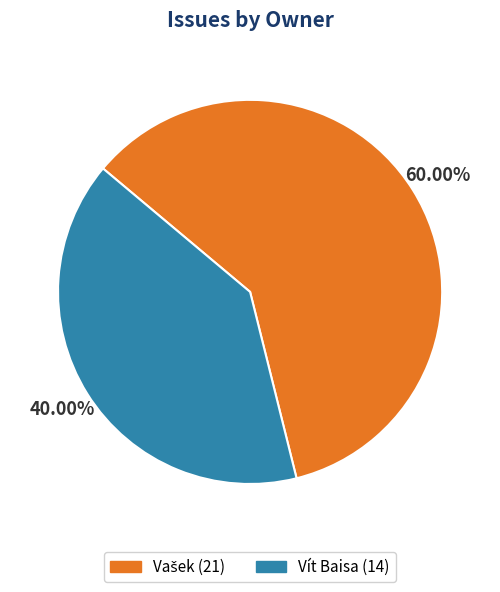

Does any single category account for the majority?

Yes